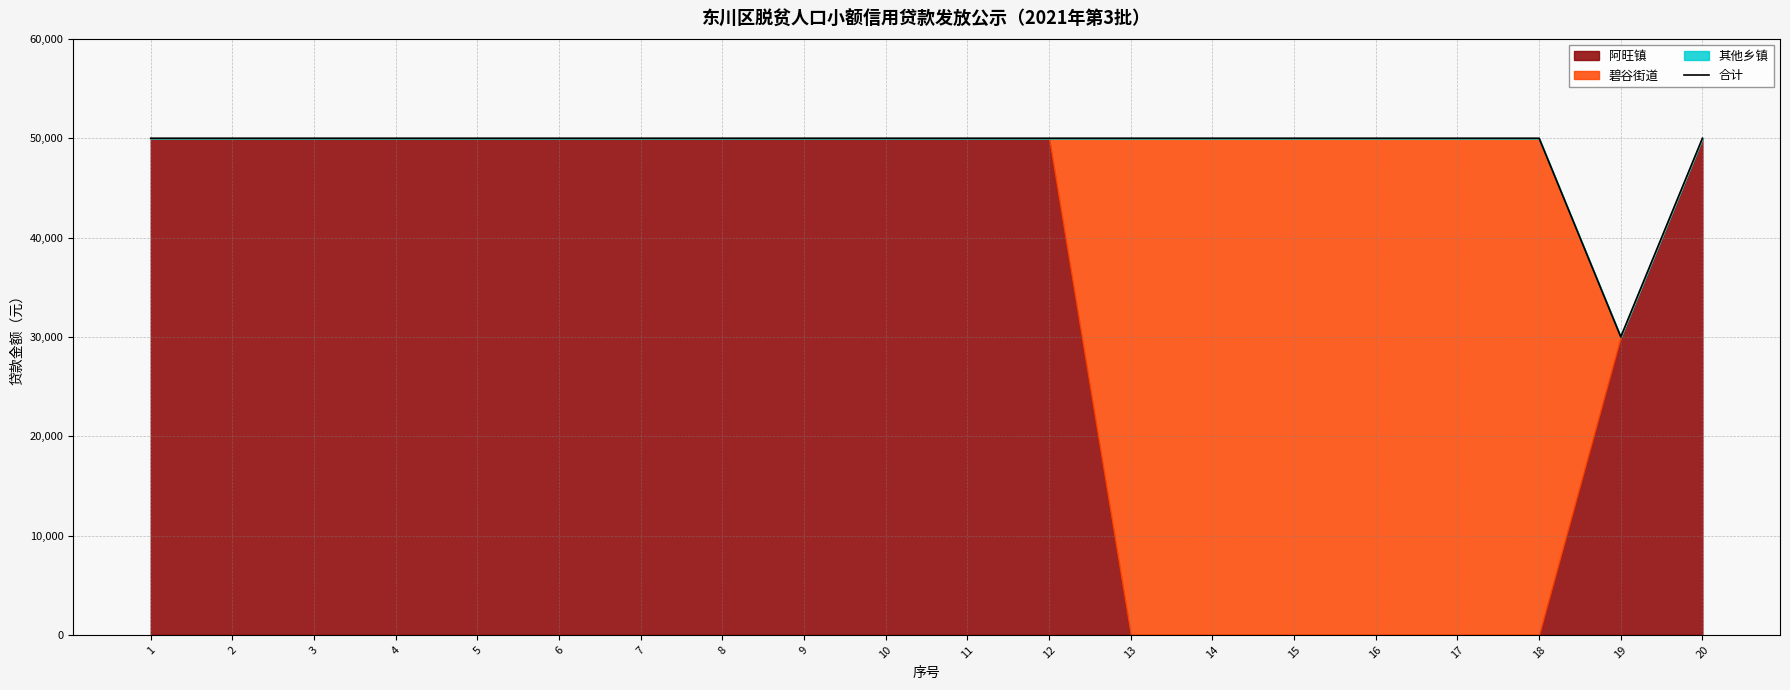

What is the sum of the values at 17 and 6?

100000